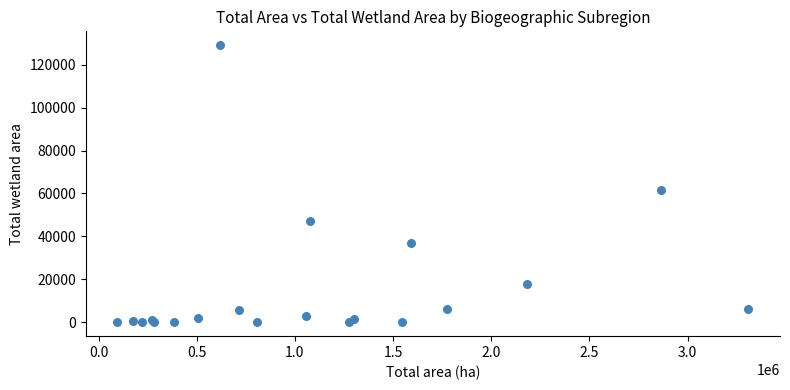

What Y value in the scatter plot is closest to 64528?

61785